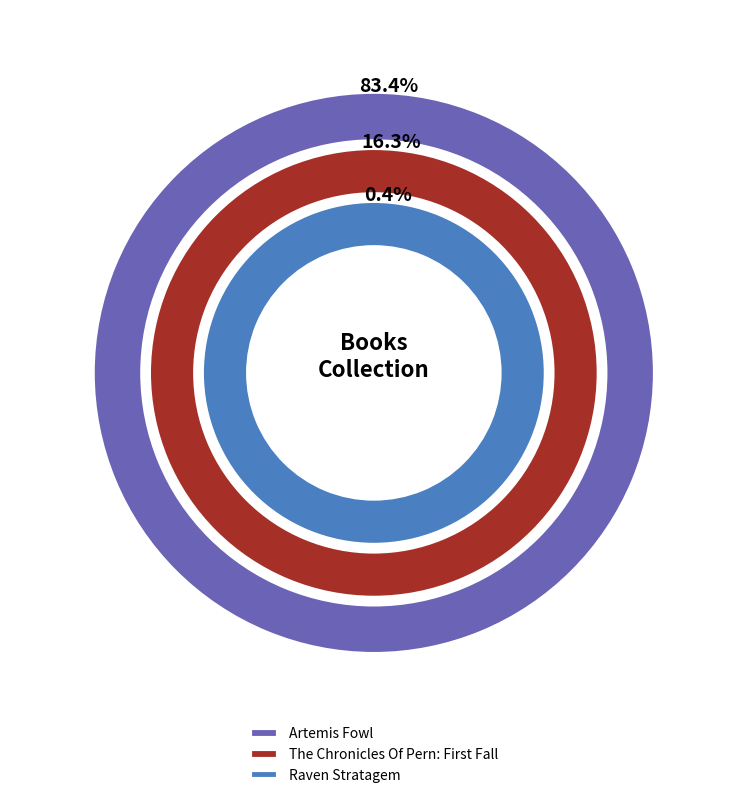

Count the number of slices in the pie.

3